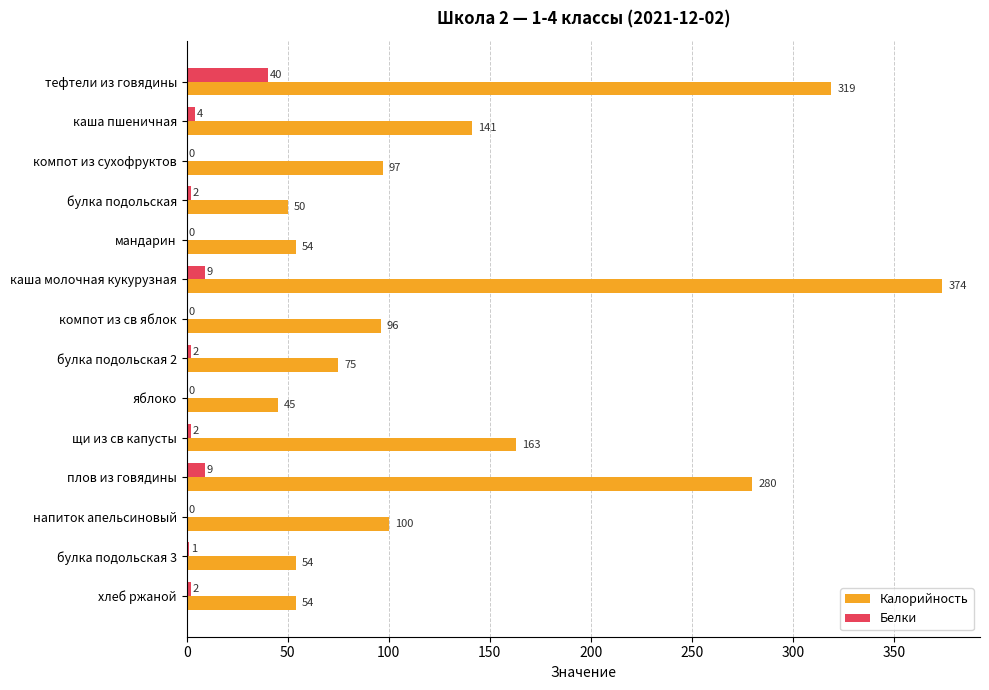

Which category has the highest value in the Калорийность series?

каша молочная кукурузная